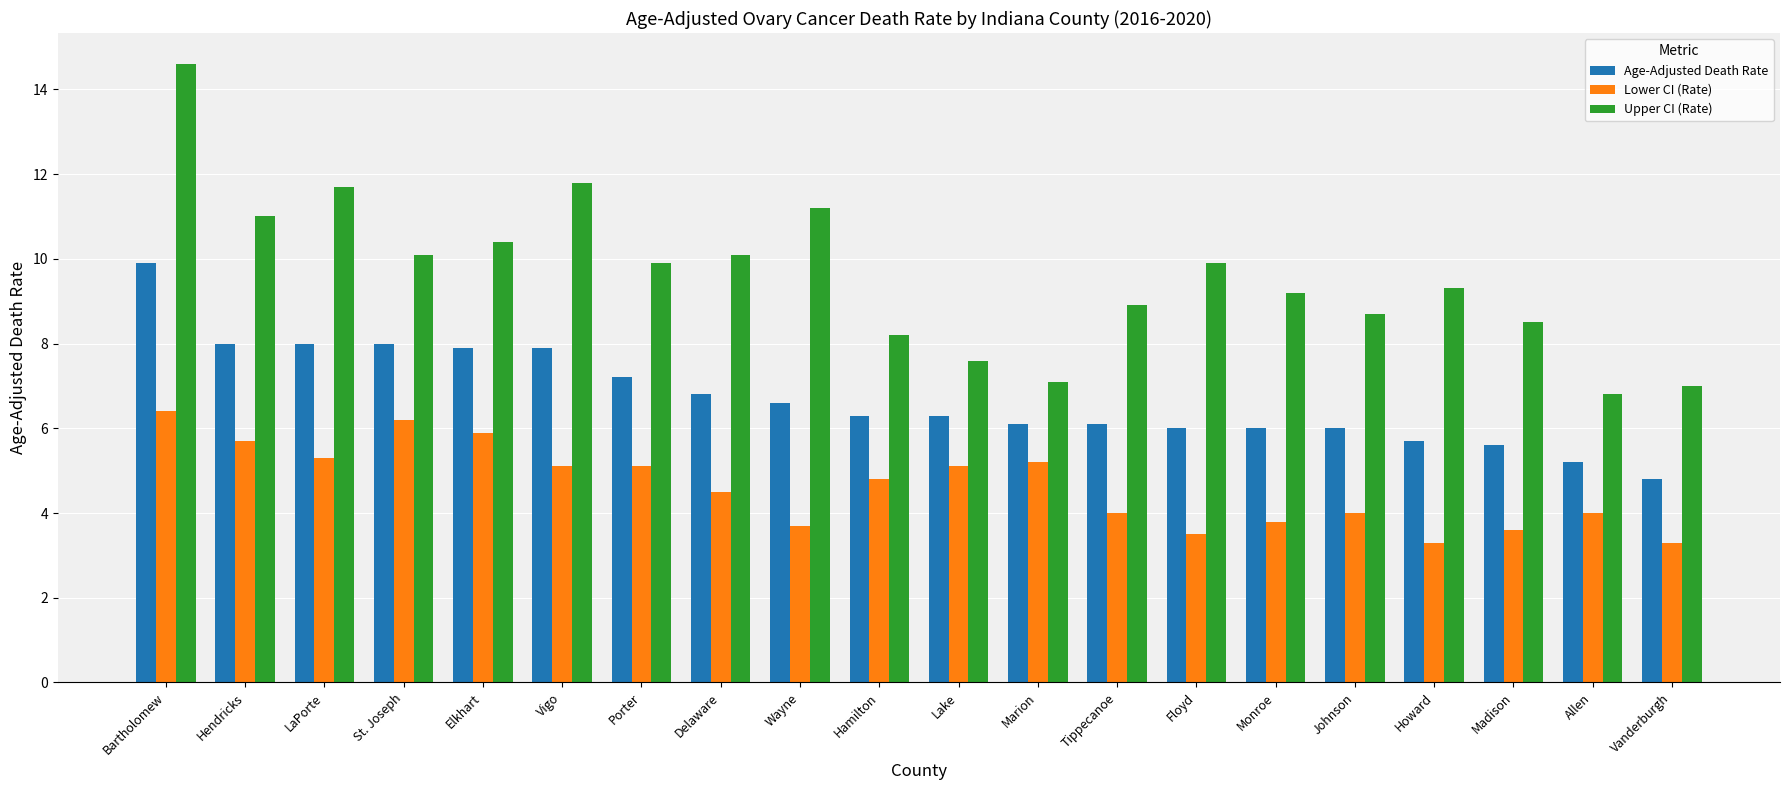

Does the chart contain stacked bars?

No